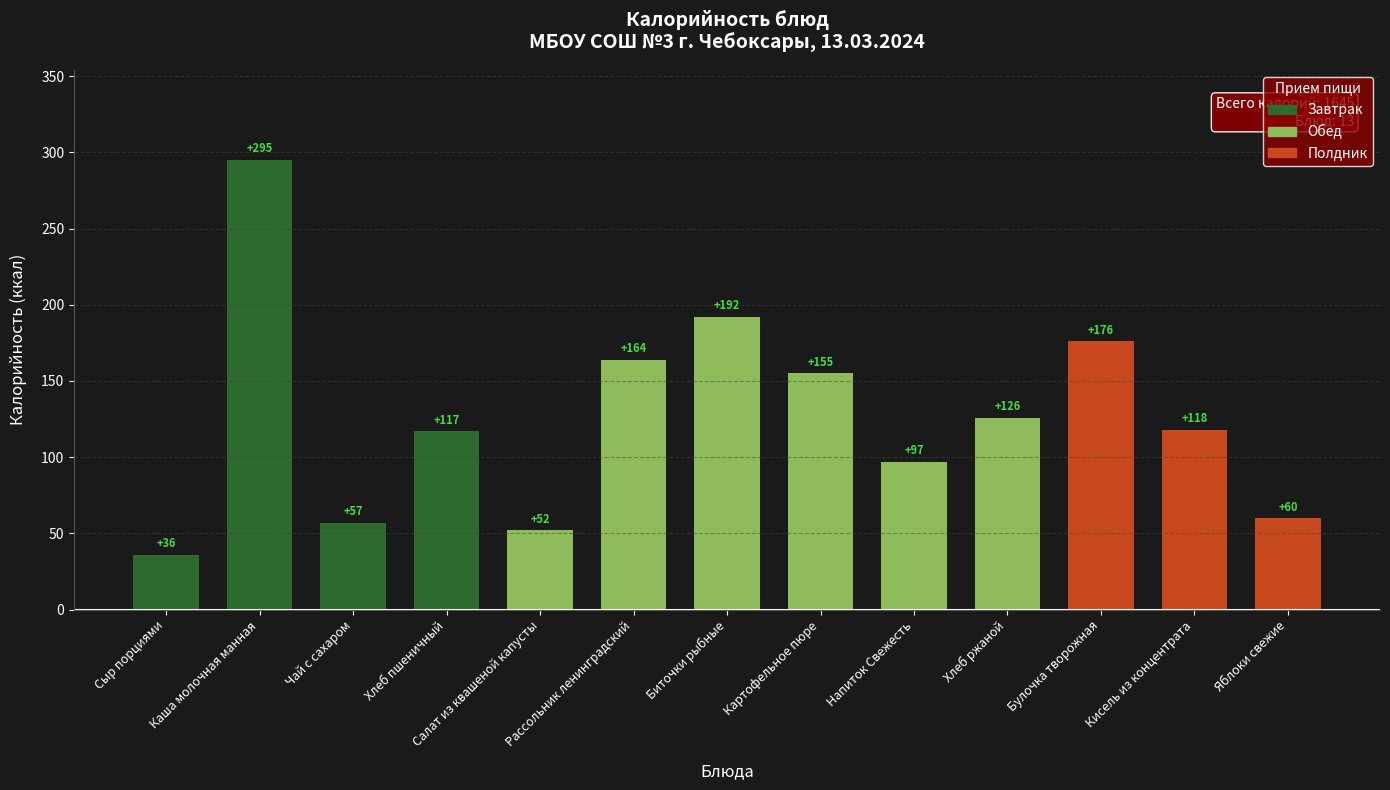

What is the ratio of the value at Кисель из концентрата to the value at Булочка творожная?

0.7